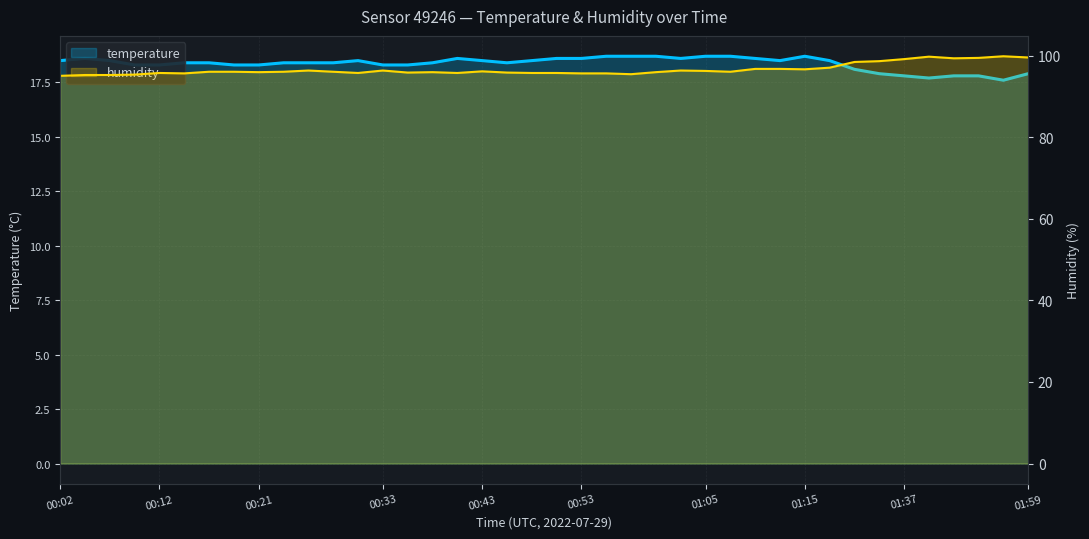

In humidity, how many points are higher than both neighbors (excluding endpoints)?

8